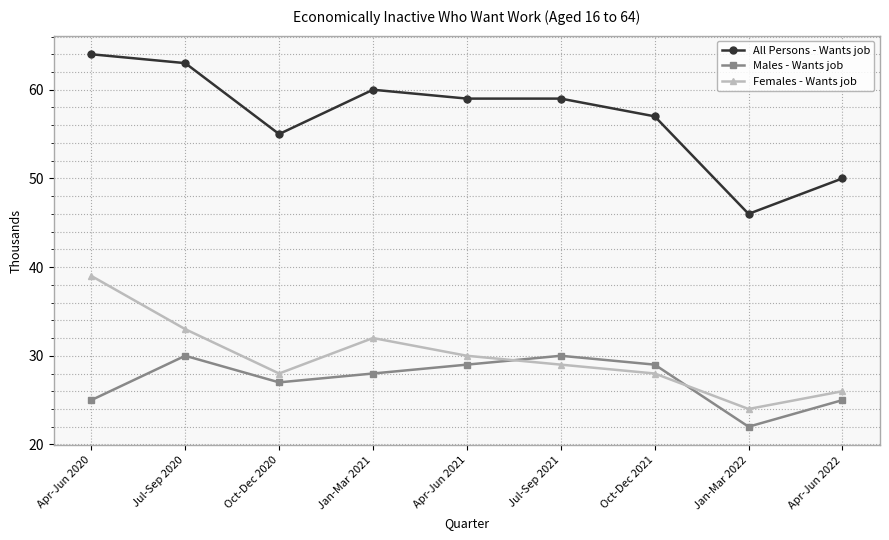

Reading right to left, transcribe all the data shown in this chart.

All Persons - Wants job: 50	46	57	59	59	60	55	63	64
Males - Wants job: 25	22	29	30	29	28	27	30	25
Females - Wants job: 26	24	28	29	30	32	28	33	39